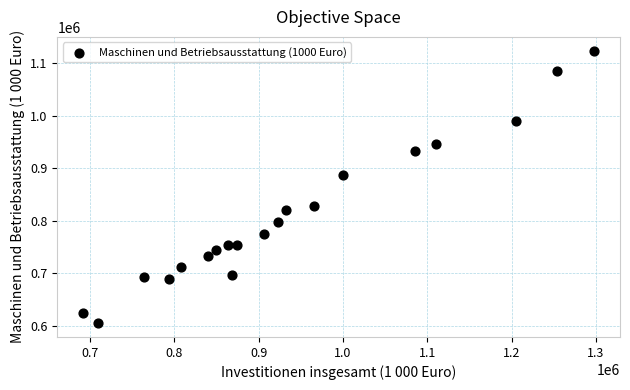

What Y value in the scatter plot is closest to 864568?

887454.7